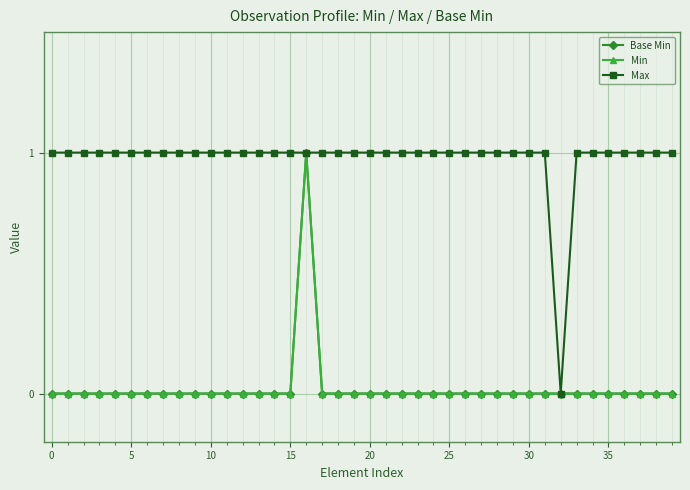

Rank the series by their maximum value, from highest to lowest.

Base Min, Min, Max